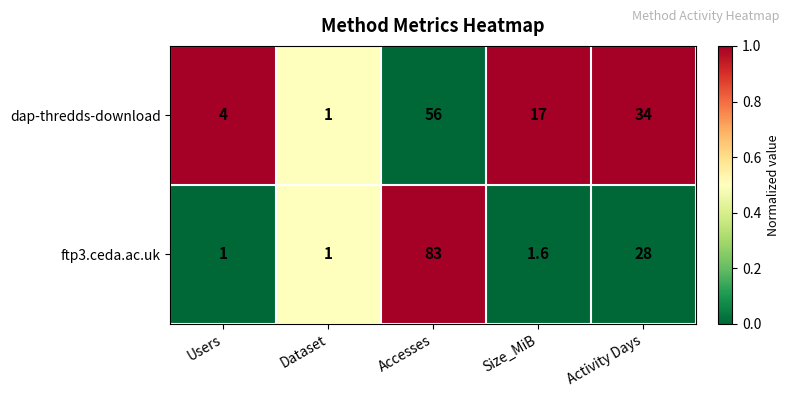

The dap-thredds-download series shows 17.0 at Size_MiB. True or false?

True